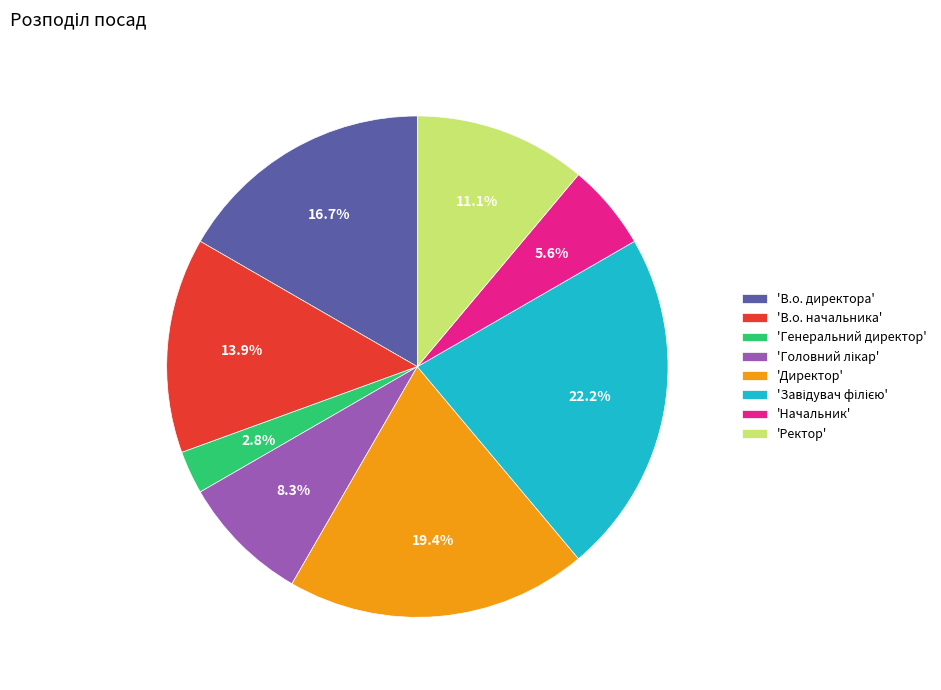

What is the ratio of the value at 'В.о. начальника' to the value at 'Директор'?

0.7